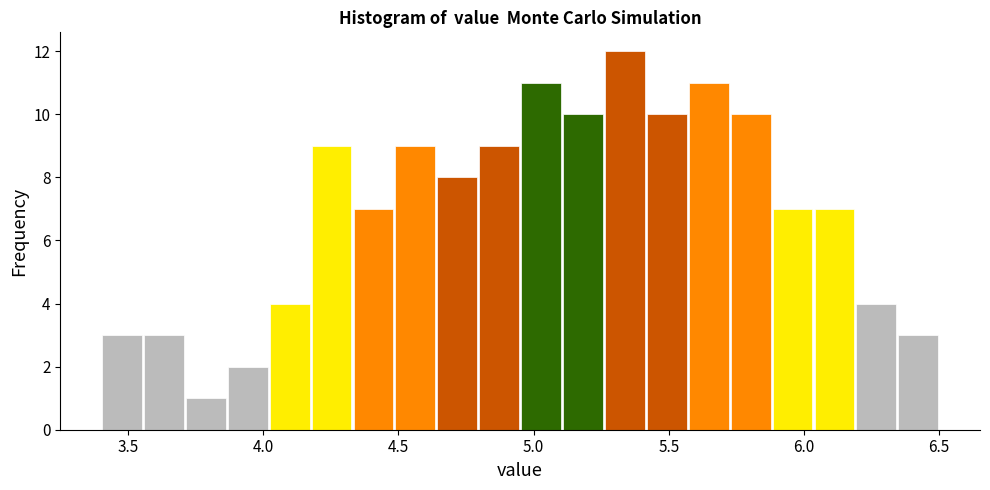

Read against the x-axis, roughly where is the centre of the tallest bar?

5.35